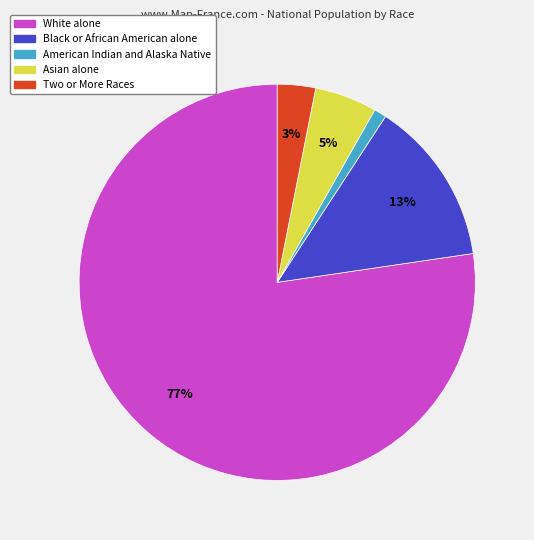

To the nearest percent, what is the average slice percentage?

20%